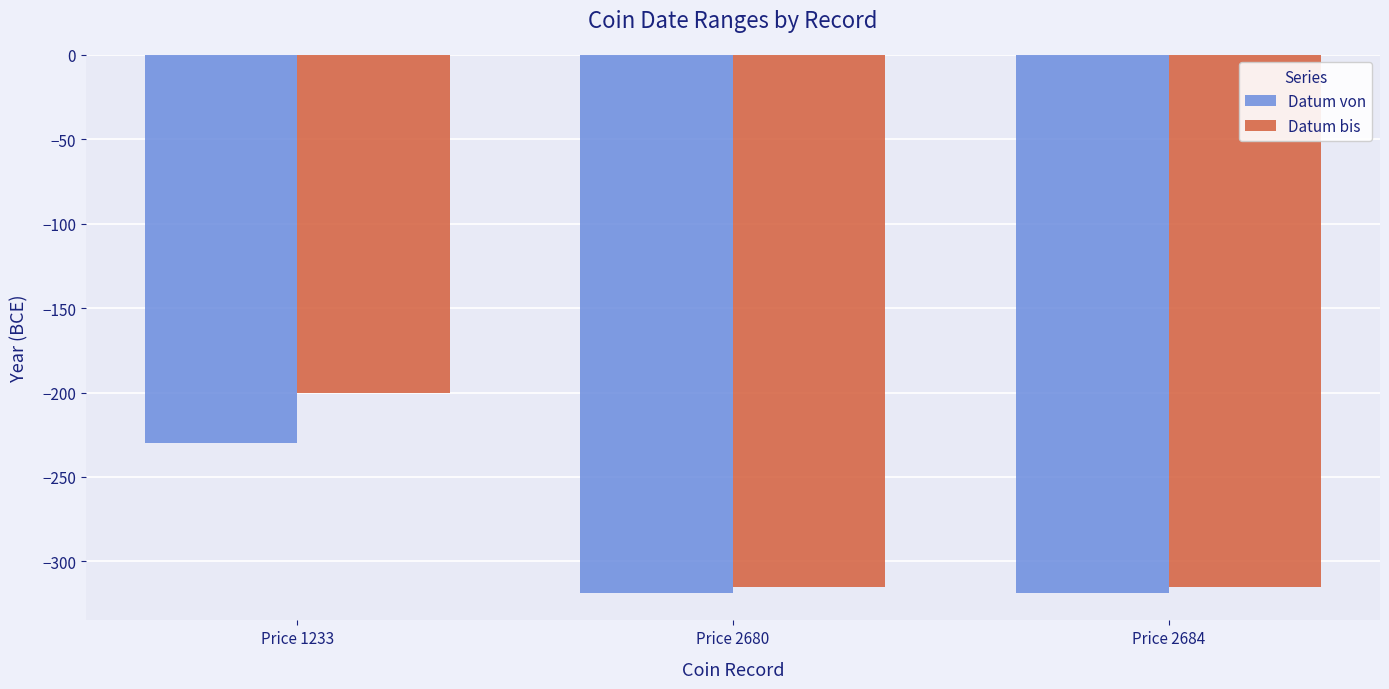

What is the lowest value of the Datum von series?

-319